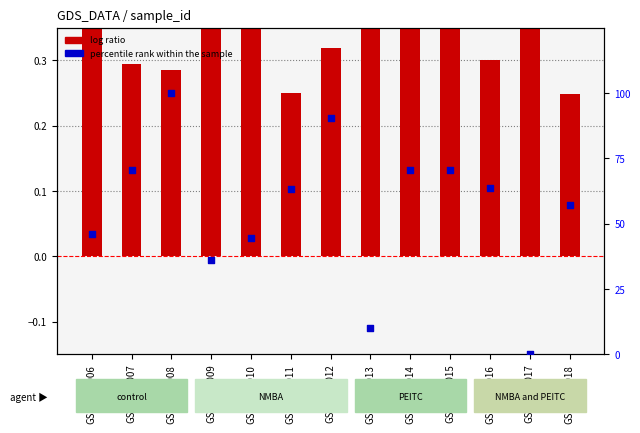

At how many categories does at least one series exceed 28?

11